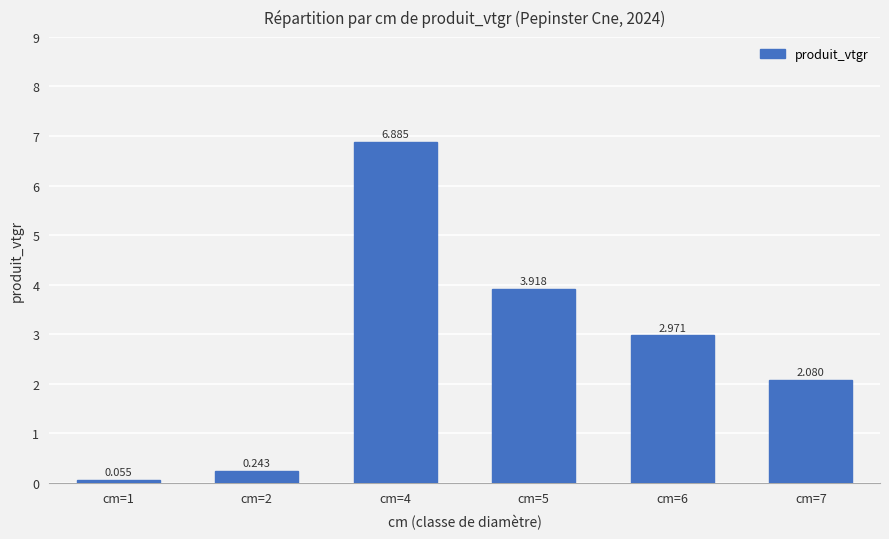

How many distinct data groups are displayed?

1